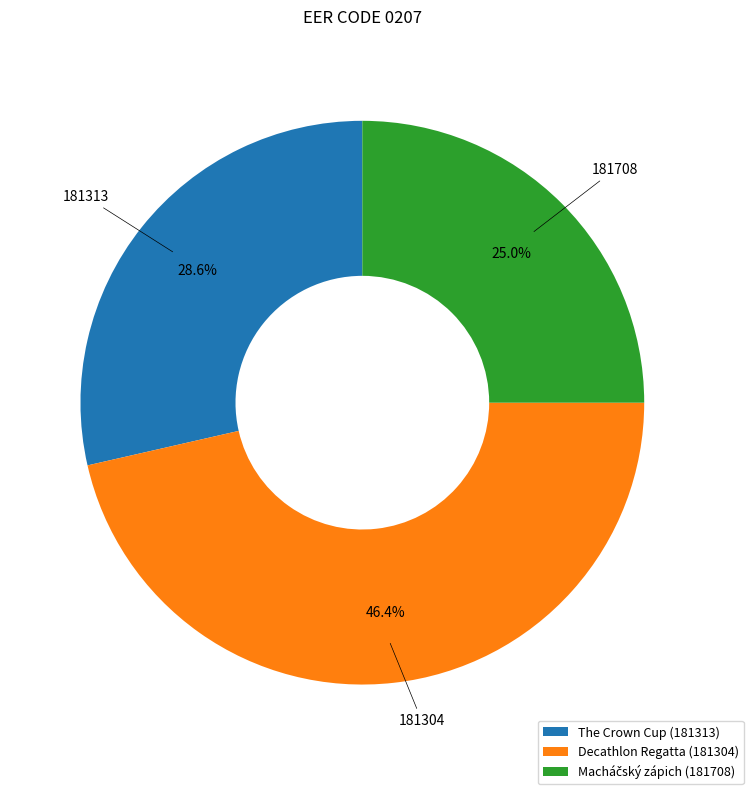

How many segments does this pie chart have?

3